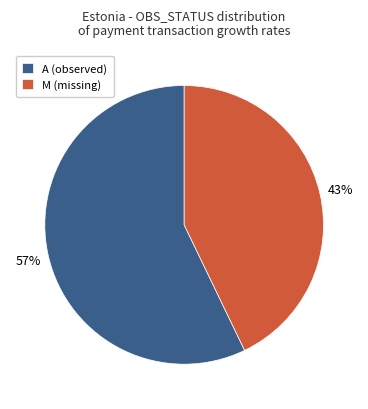

Between A (observed) and M (missing), which is larger?

A (observed)